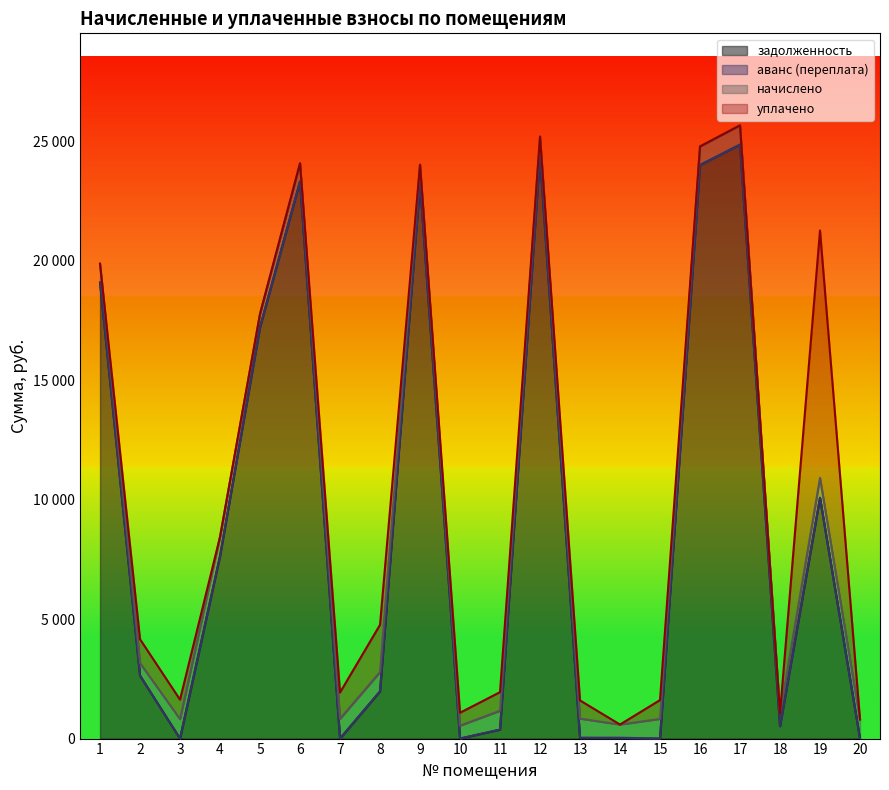

How many interior local peaks does the задолженность series have?

5